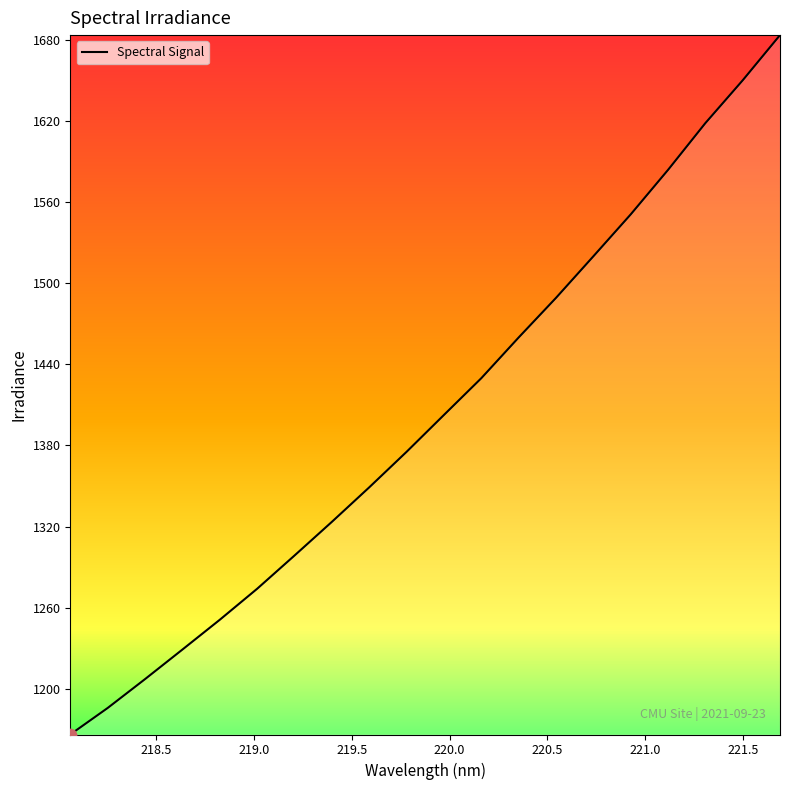

What is the greatest value displayed?

1683.6